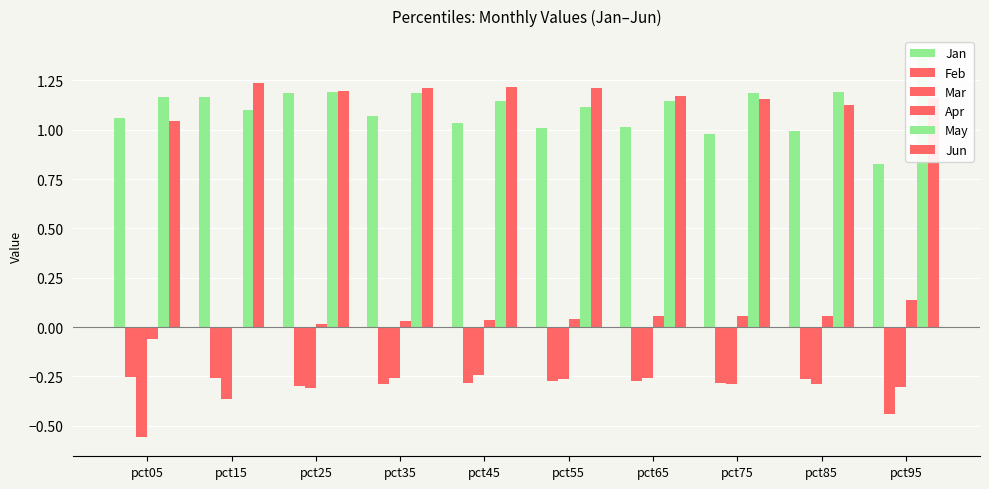

What are all the series names shown in the legend?

Jan, Feb, Mar, Apr, May, Jun